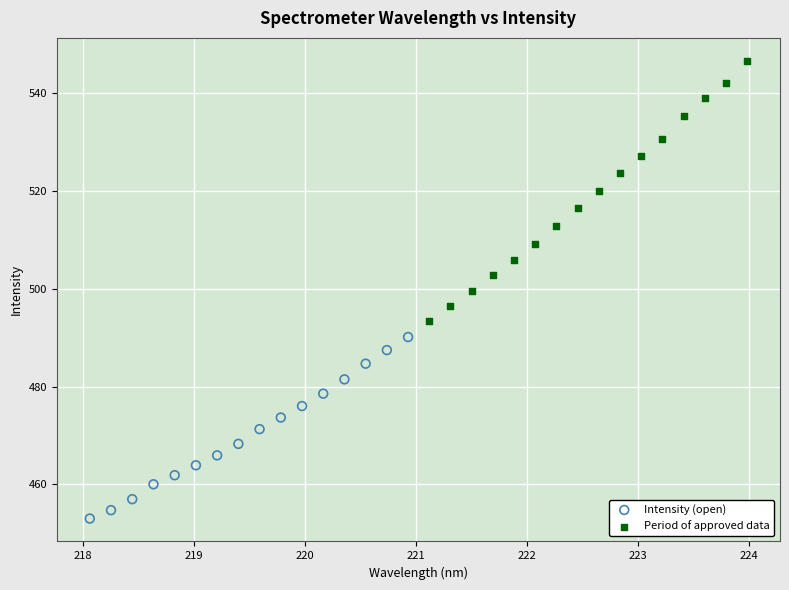

Which series contains the highest Y value?

Period of approved data